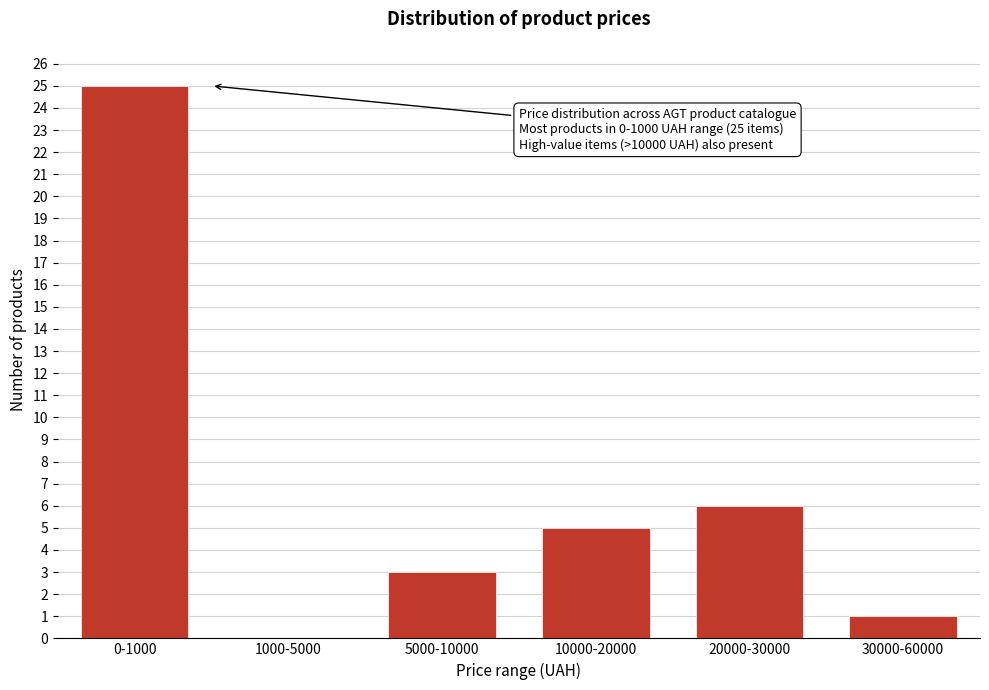

Reading left to right, list all the values displayed in this chart.

0-1000=25	1000-5000=0	5000-10000=3	10000-20000=5	20000-30000=6	30000-60000=1